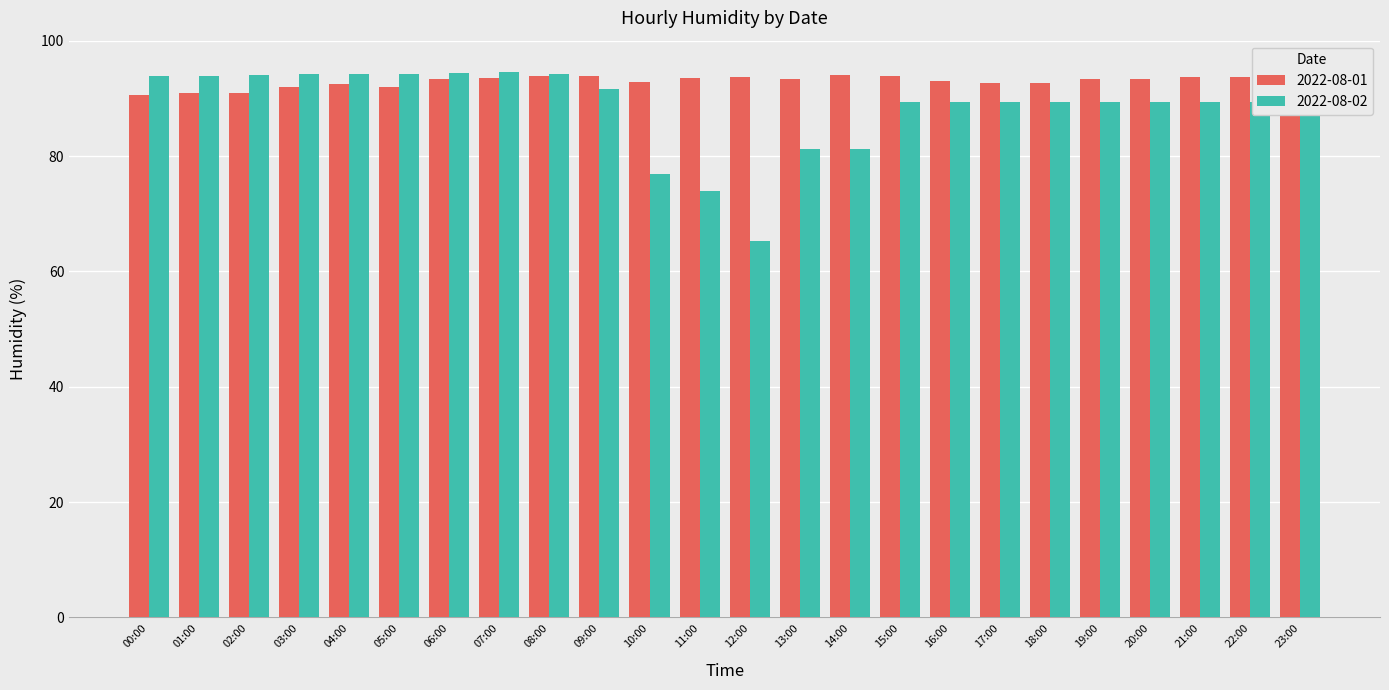

Between 04:00 and 19:00, which series saw the biggest shift?

2022-08-02